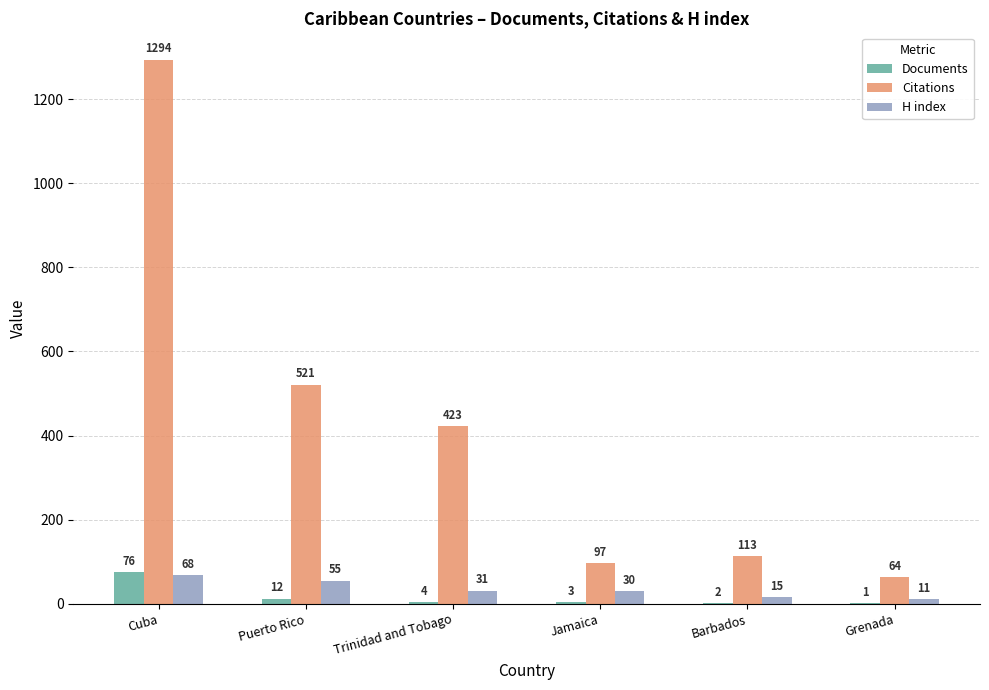

What is the sum of the Documents values at Jamaica and Cuba?

79